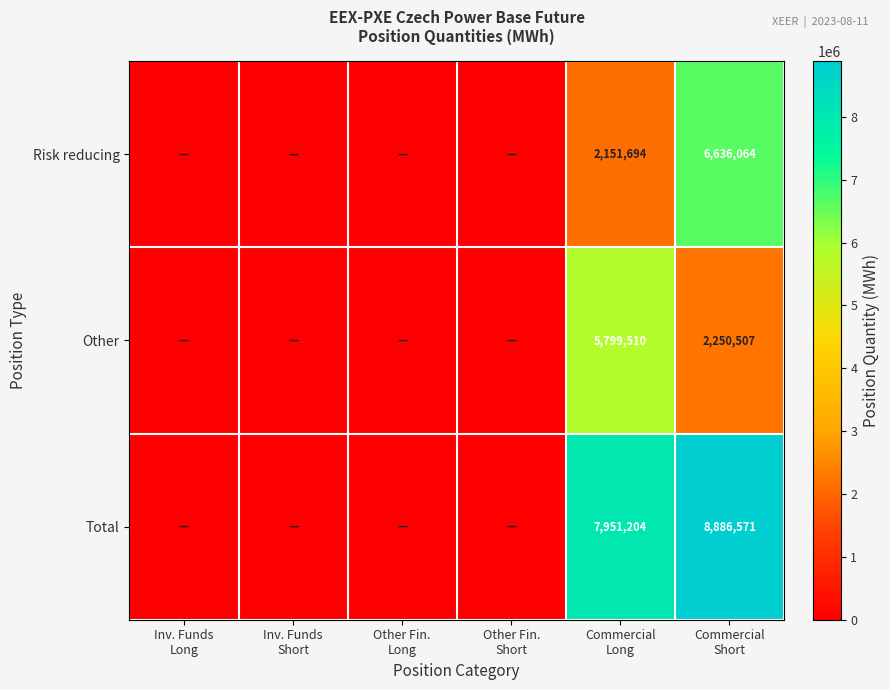

What is the average value of the Other series?

1341670